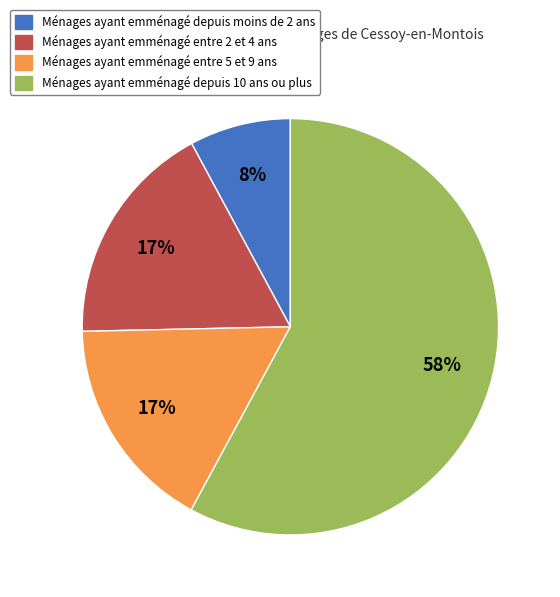

To the nearest percent, what percentage of the pie is Ménages ayant emménagé entre 5 et 9 ans?

17%